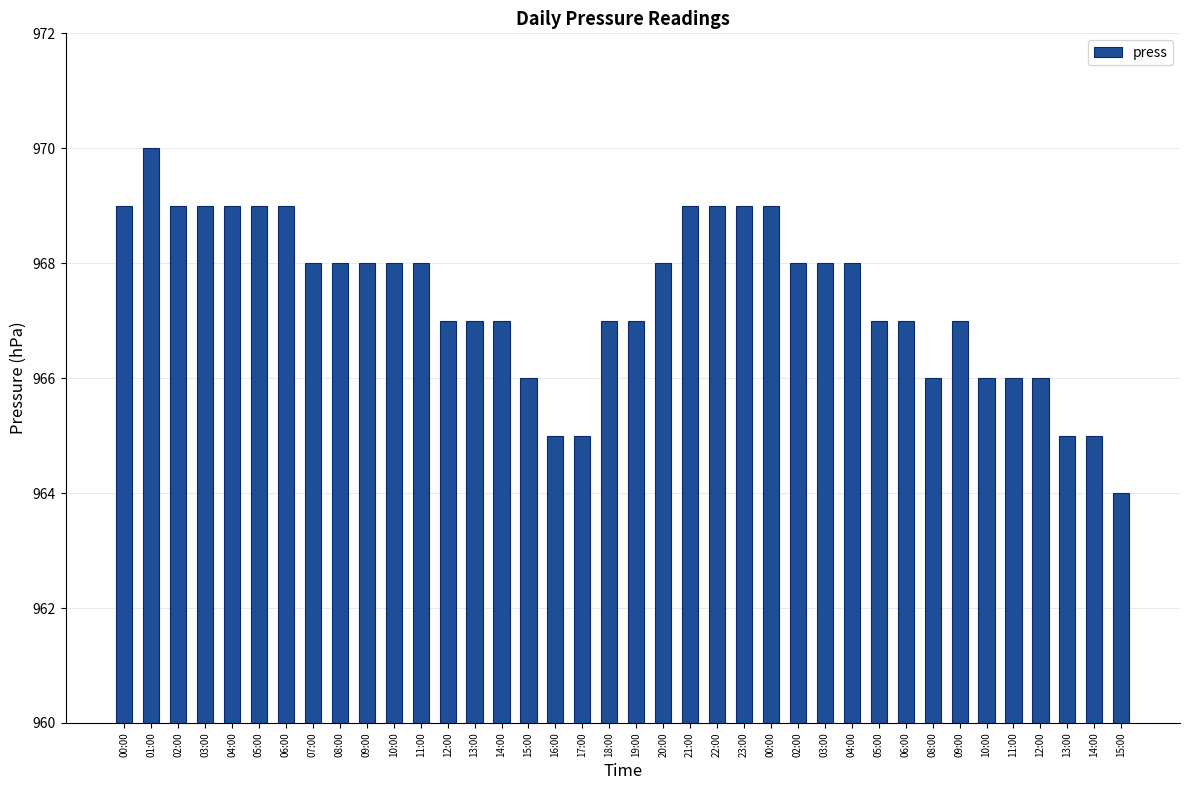

What is the change in value from 06:00 to 10:00?

-3